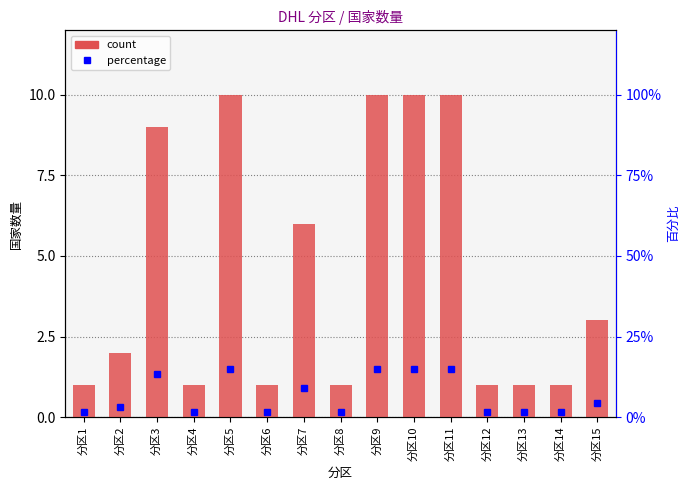

At which label is percentage closest to 8?

分区7